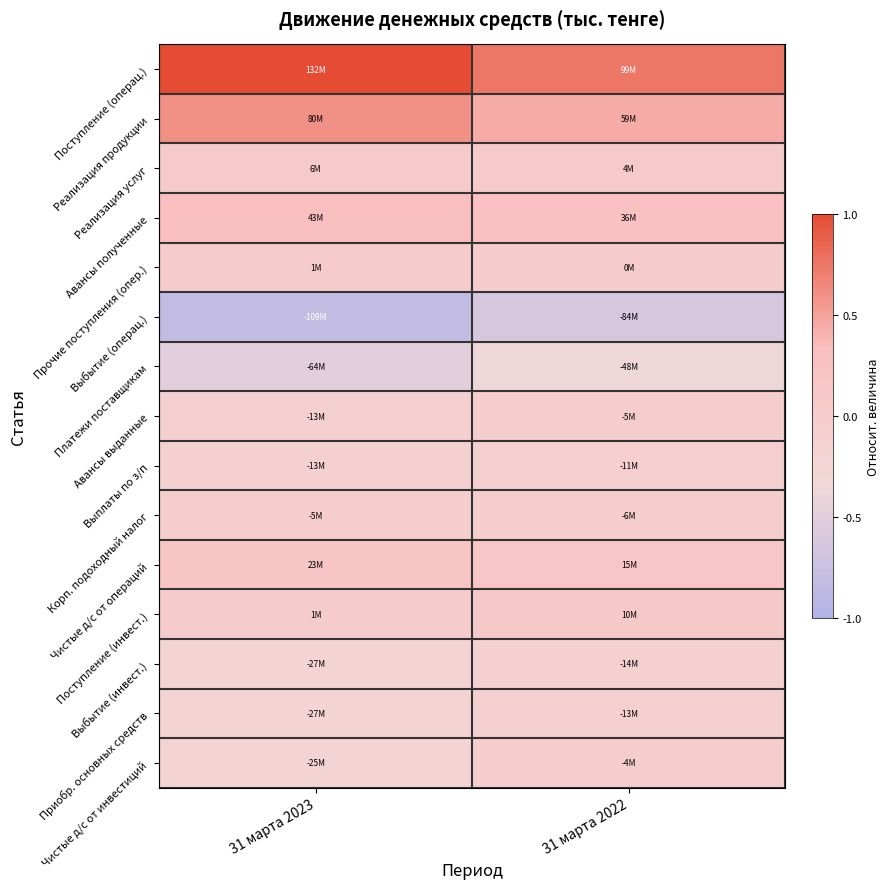

Between 31 марта 2023 and 31 марта 2022, which series saw the biggest shift?

Поступление (операц.)